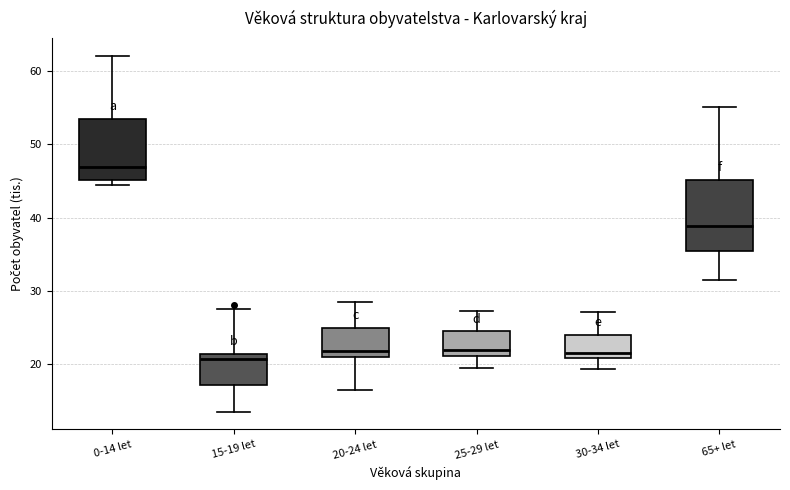

Reading left to right, transcribe this box plot: for each box, give where its median line is, the range the box spans, and where its two whiskers end, as read against the y-axis. The values are not printed on the chart, so give them approximately, as read against the axis.

0-14 let: median 47, box 45 to 53, whiskers 44 to 62
15-19 let: median 21 (just below the box's upper edge), box 17 to 21, whiskers 14 to 28
20-24 let: median 22, box 21 to 25, whiskers 16 to 29
25-29 let: median 22, box 21 to 24, whiskers 19 to 27
30-34 let: median 22, box 21 to 24, whiskers 19 to 27
65+ let: median 39, box 36 to 45, whiskers 31 to 55